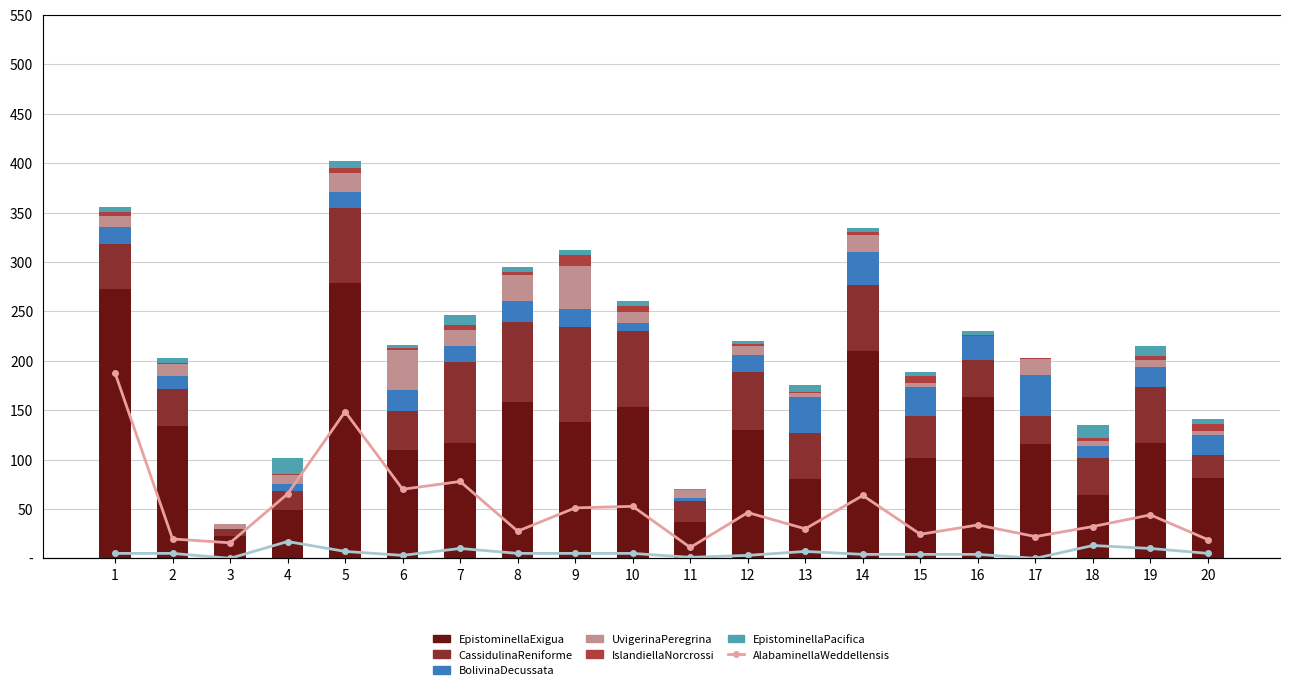

At which category is the sum across all series the highest?

5